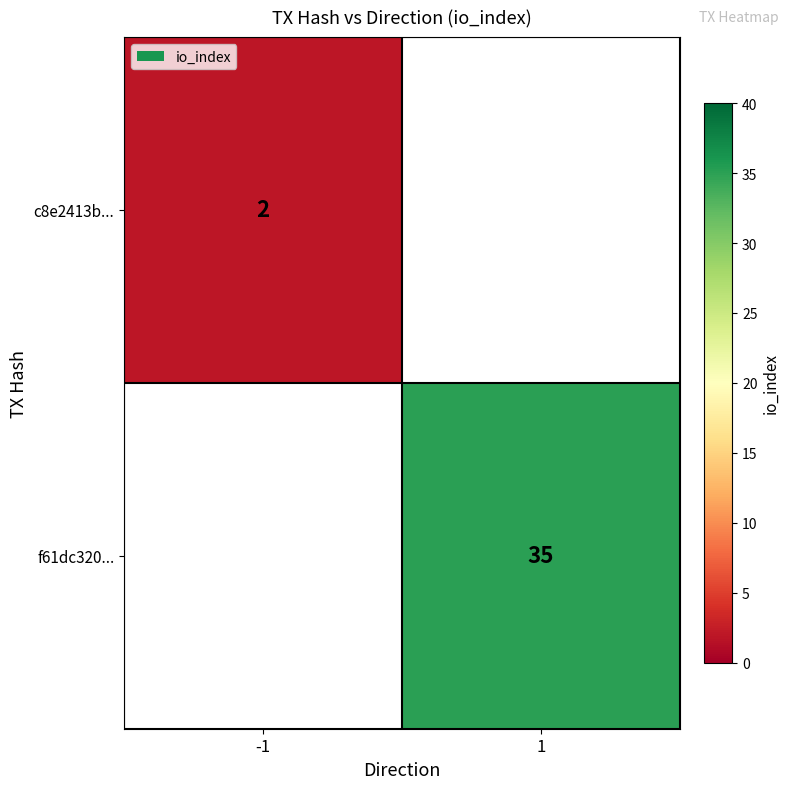

The c8e2413b... series shows 2 at -1. True or false?

True